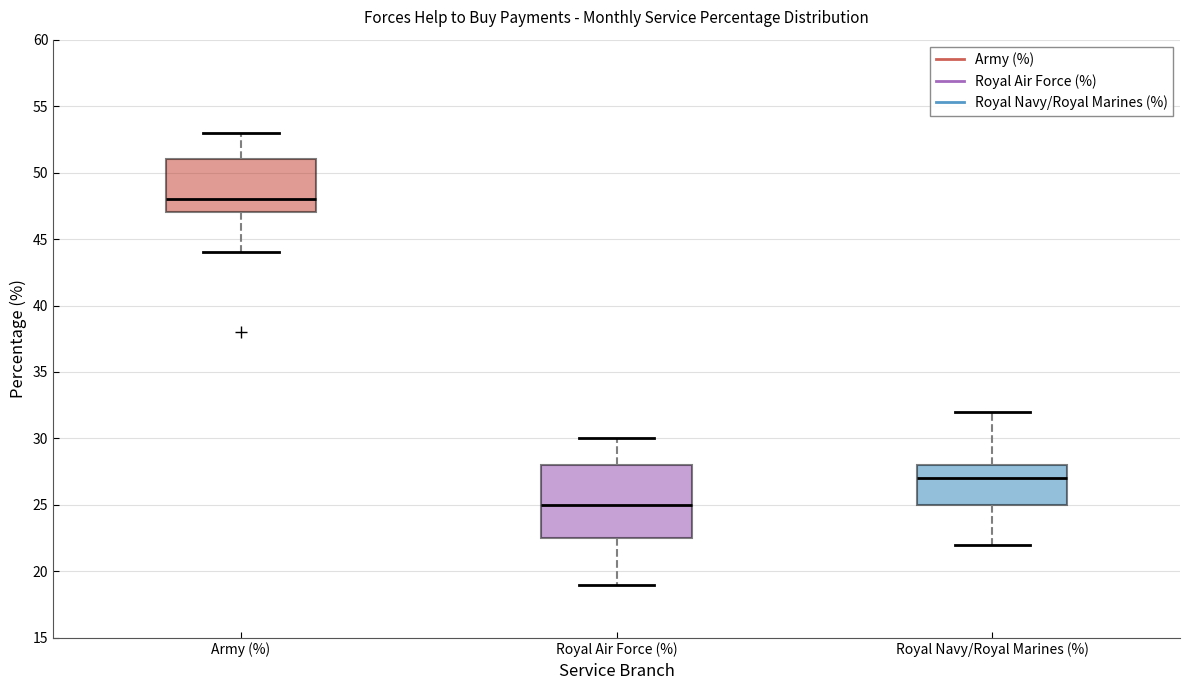

Which box is the tallest, from its lower edge to its upper edge?

Royal Air Force (%)